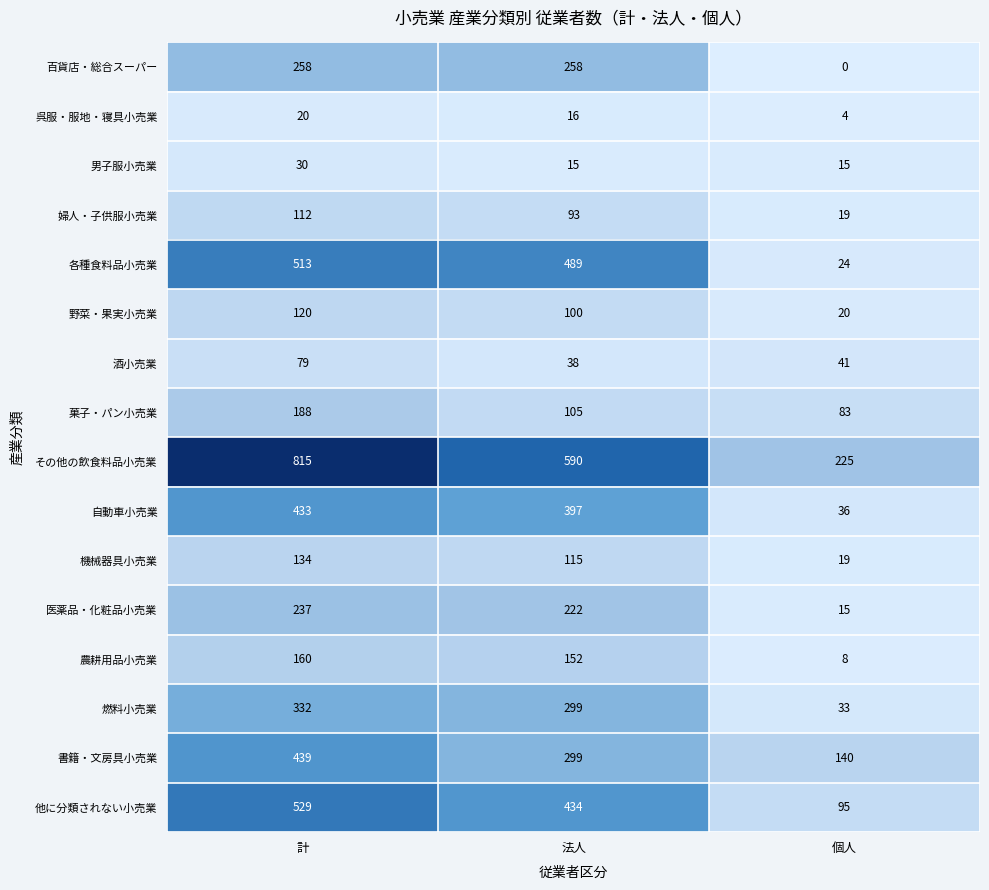

How many data points does each series have?

3